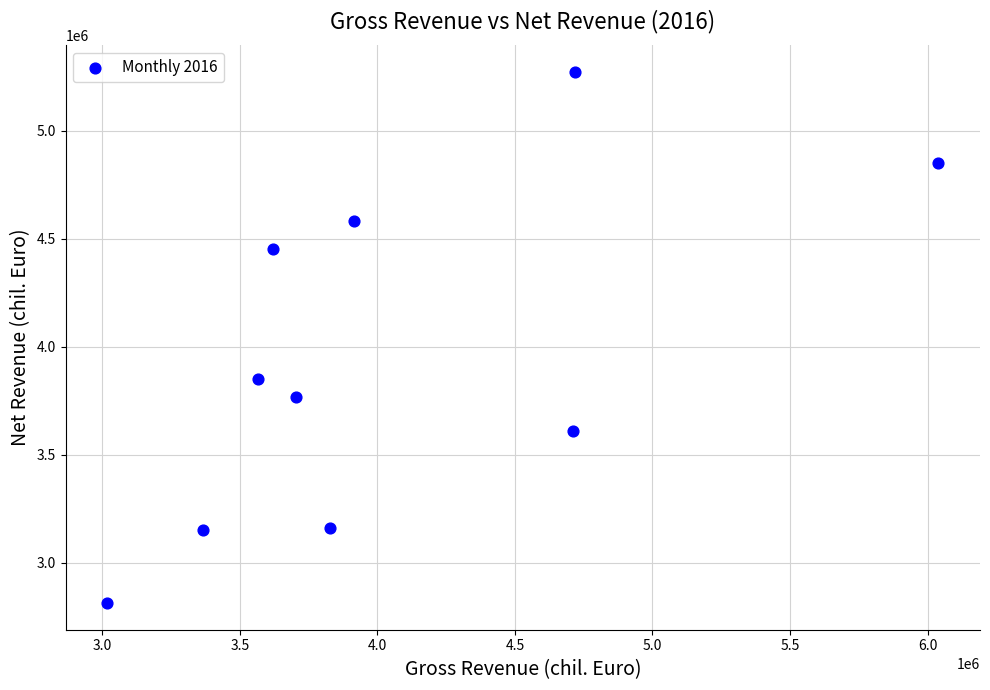

What is the range of X values (max minus min)?

3021787